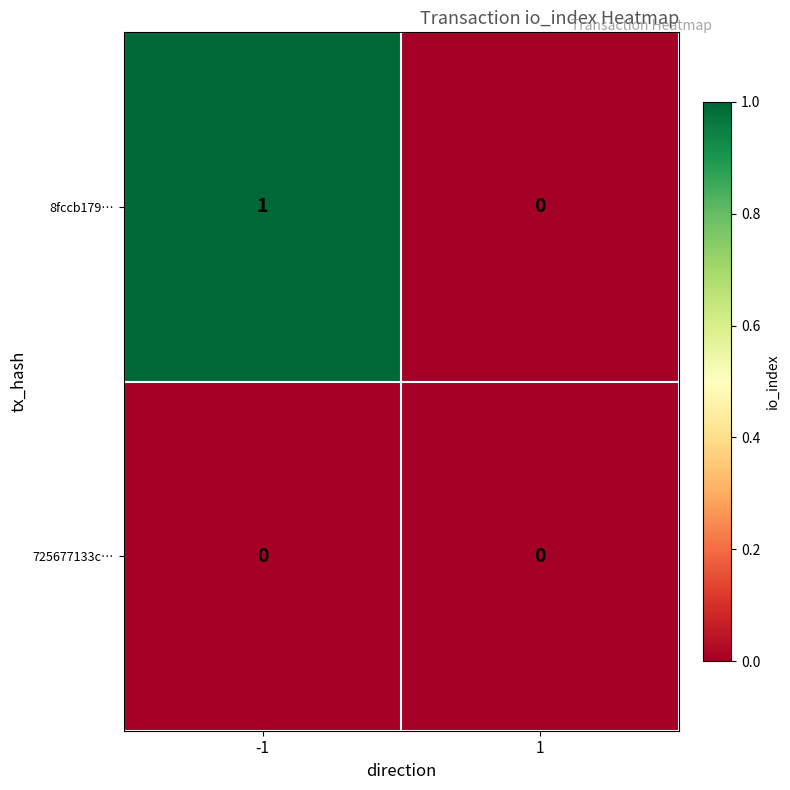

How many distinct data groups are displayed?

2